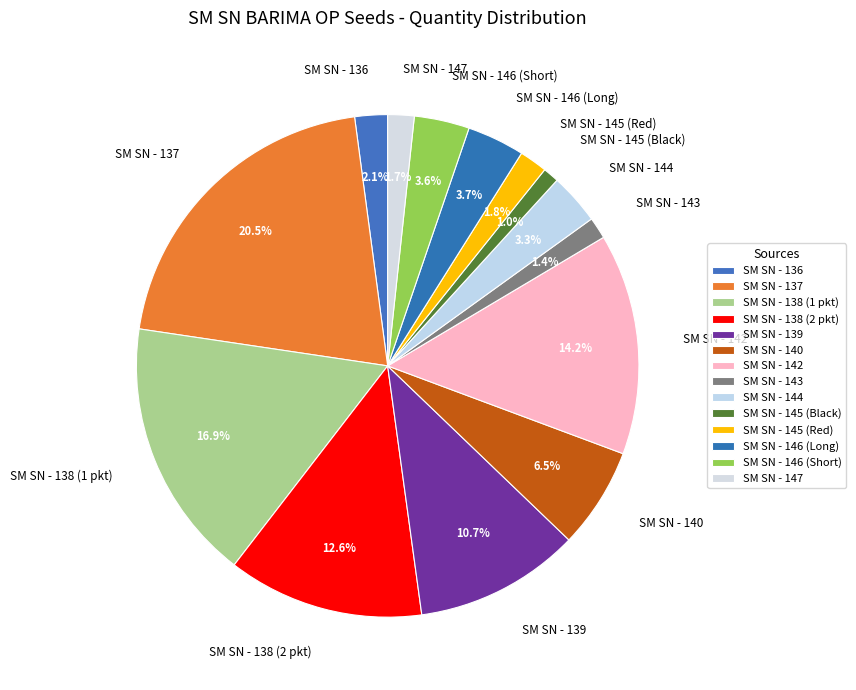

What is the total percentage of SM SN - 147 and SM SN - 145 (Black)?

2.7%